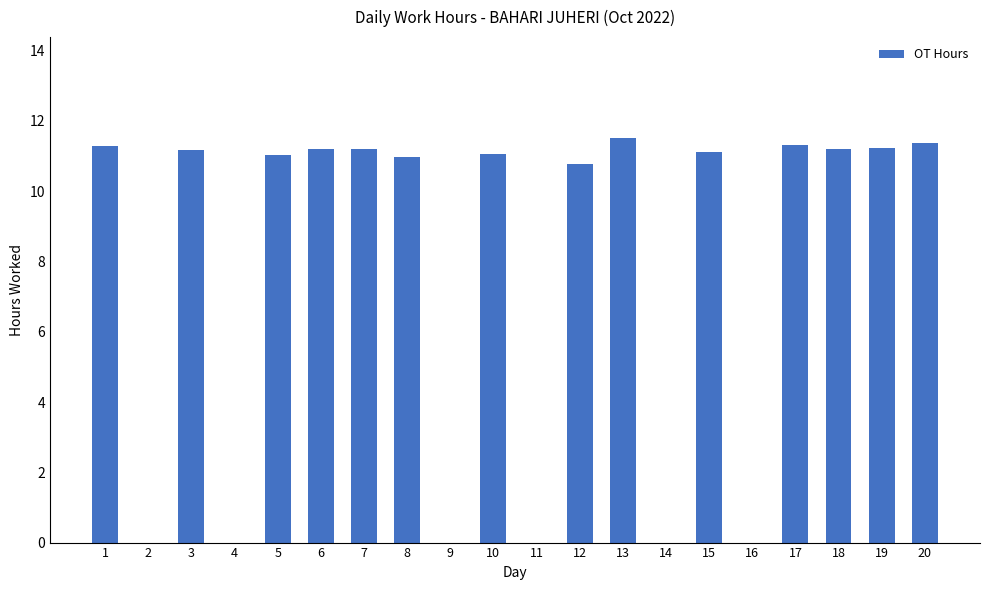

Is it true that the value at 7 is 11.2?

True